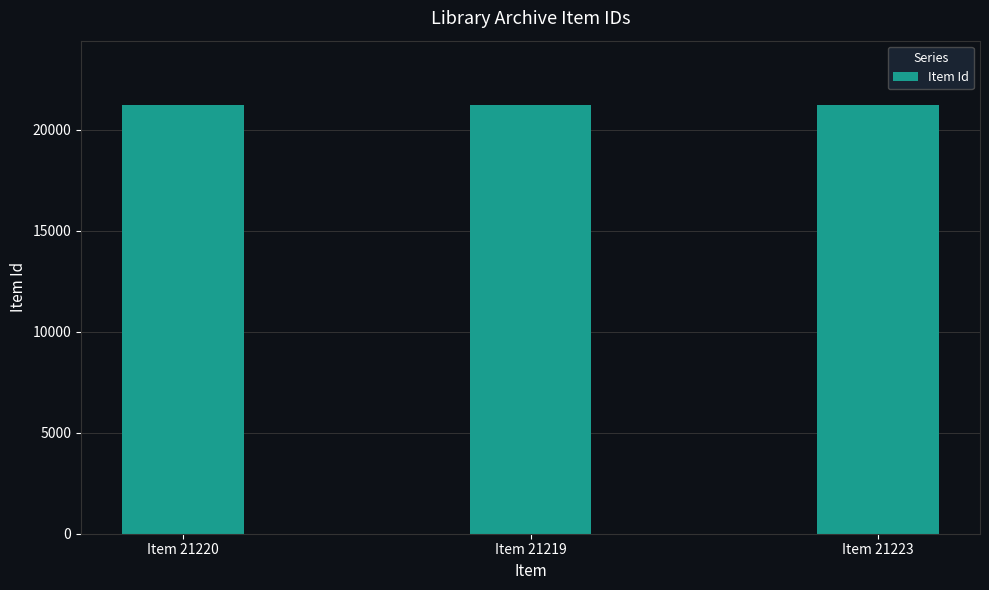

What is the change in value from Item 21220 to Item 21223?

+3